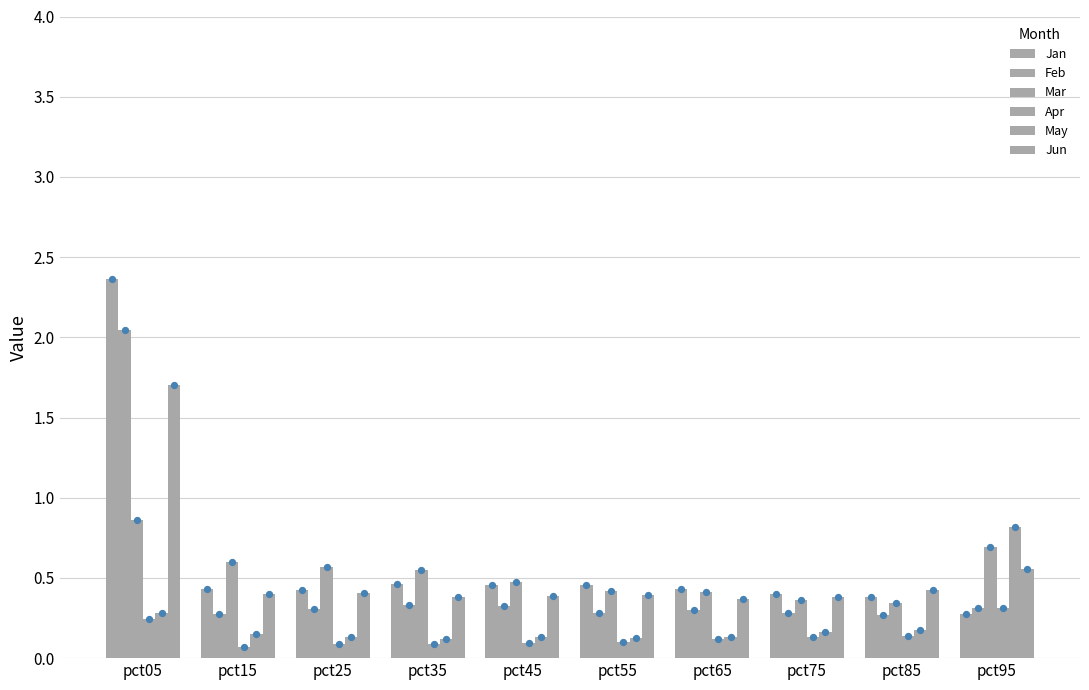

What is the total value across all series at pct85?

1.7